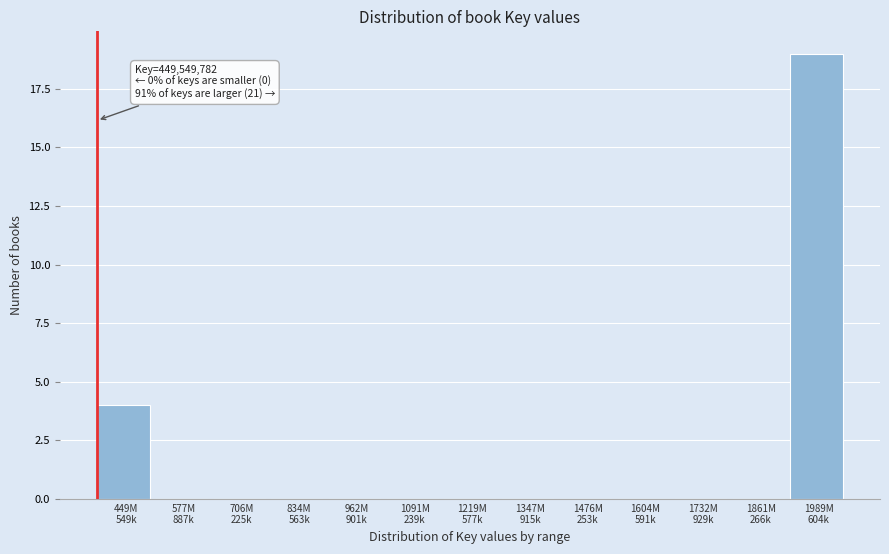

What is the maximum value shown in the chart?

19